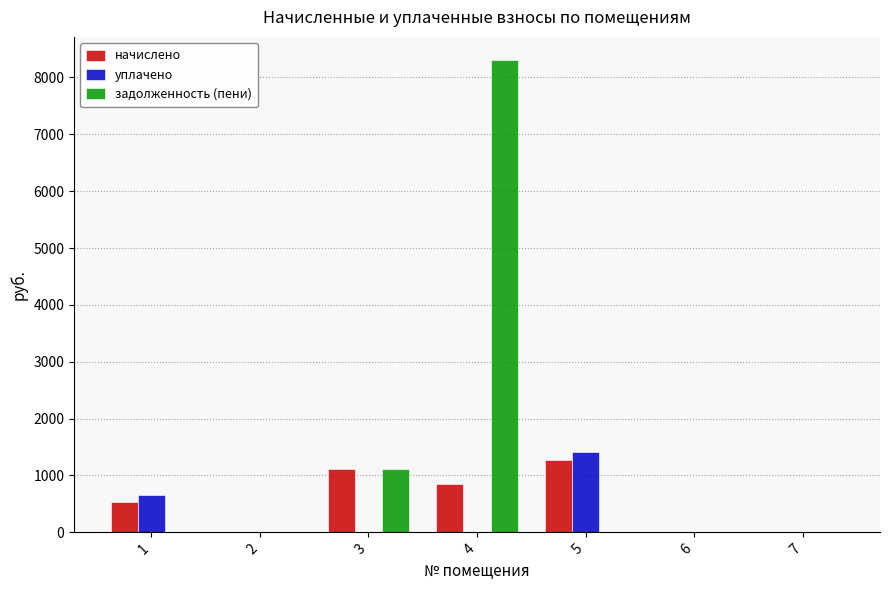

Which series has the widest spread of values?

задолженность (пени)